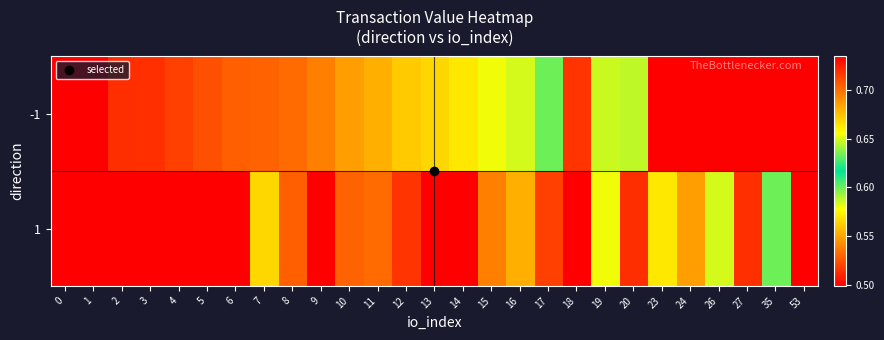

Which series has the widest spread of values?

row_0